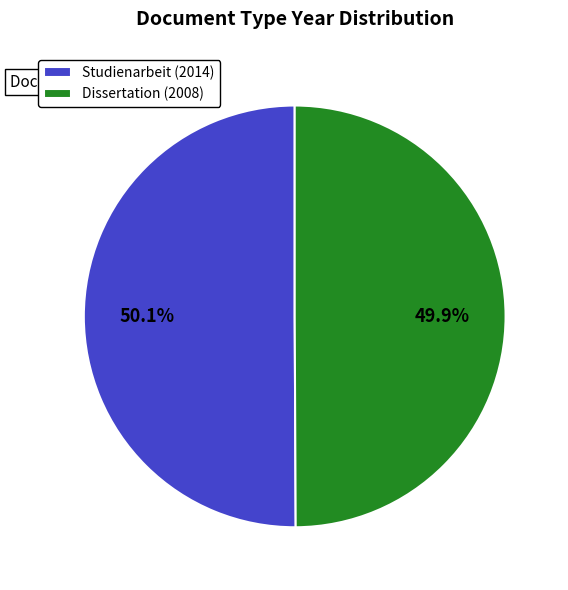

The Dissertation (2008) slice represents 57% of the pie. True or false?

False